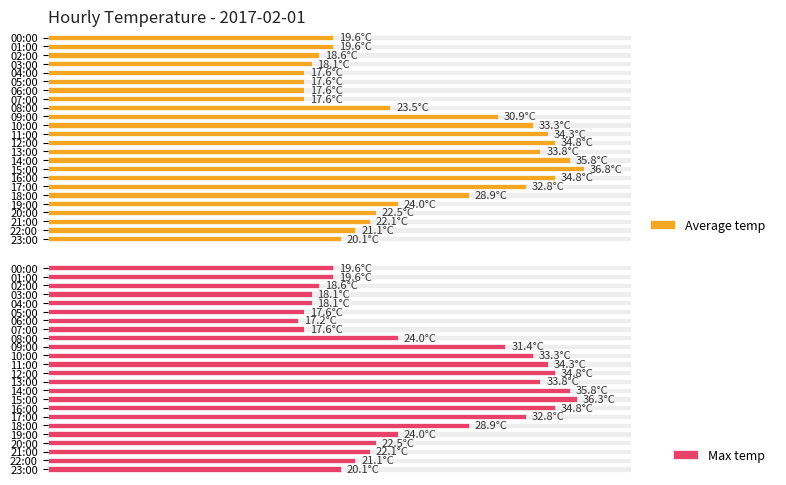

Does the chart contain any negative values?

No